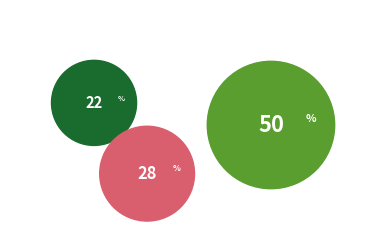

To the nearest percent, what portion does Итого represent?

50%